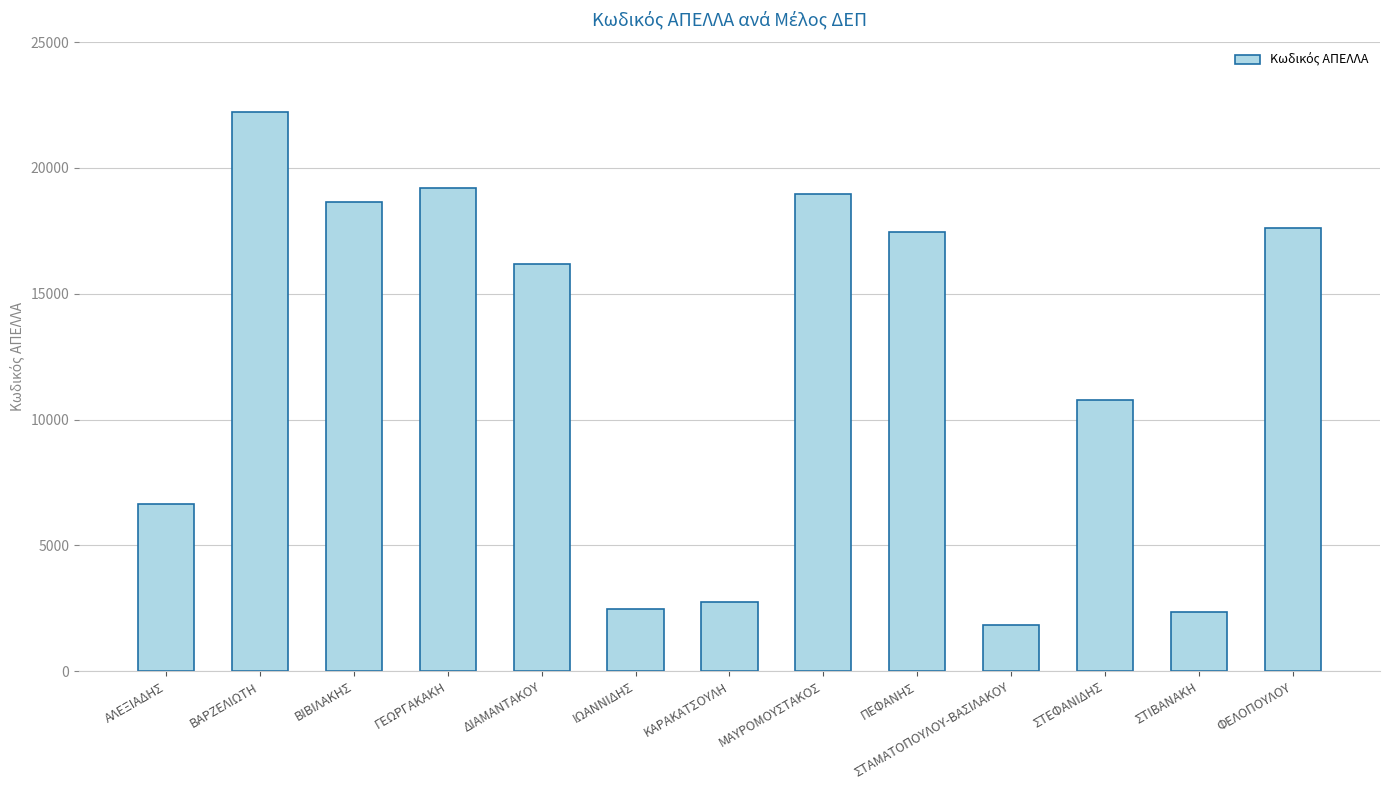

What is the label of the 7th bar from the right?

ΚΑΡΑΚΑΤΣΟΥΛΗ